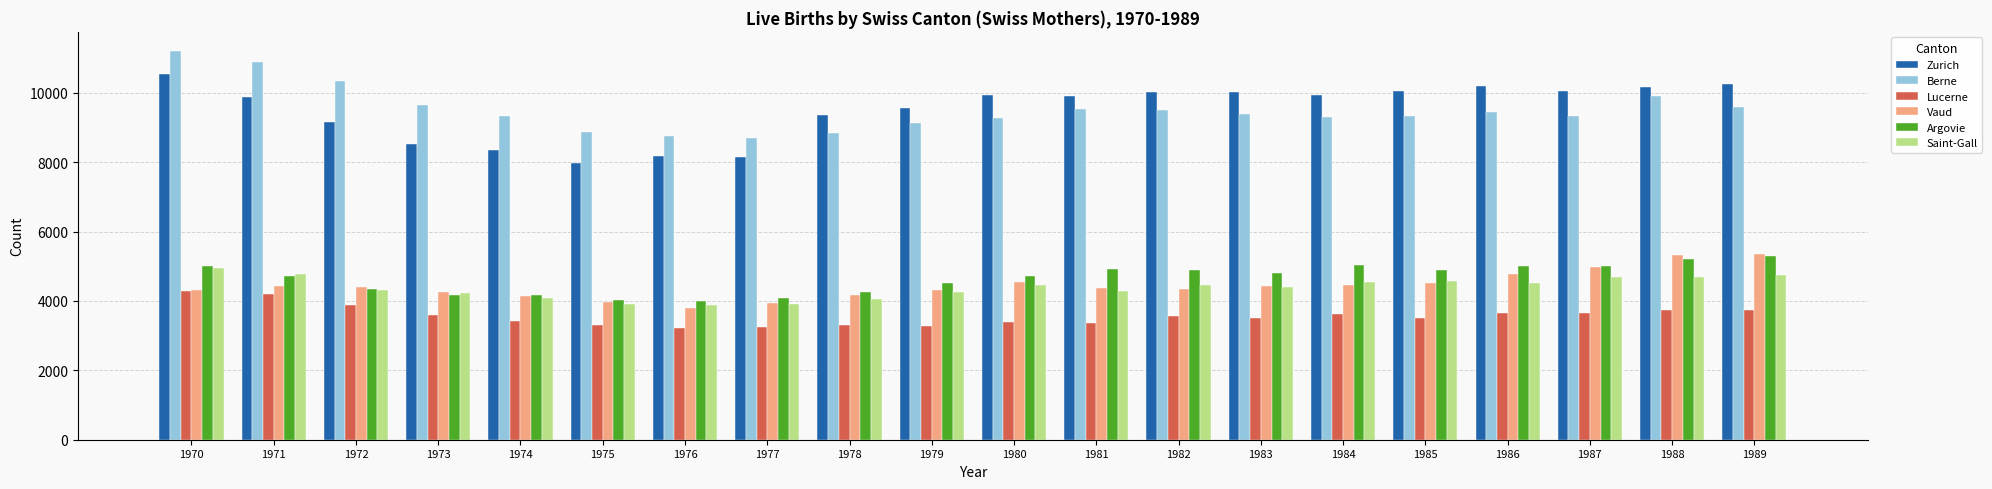

What is the sum of all Argovie values?

93129